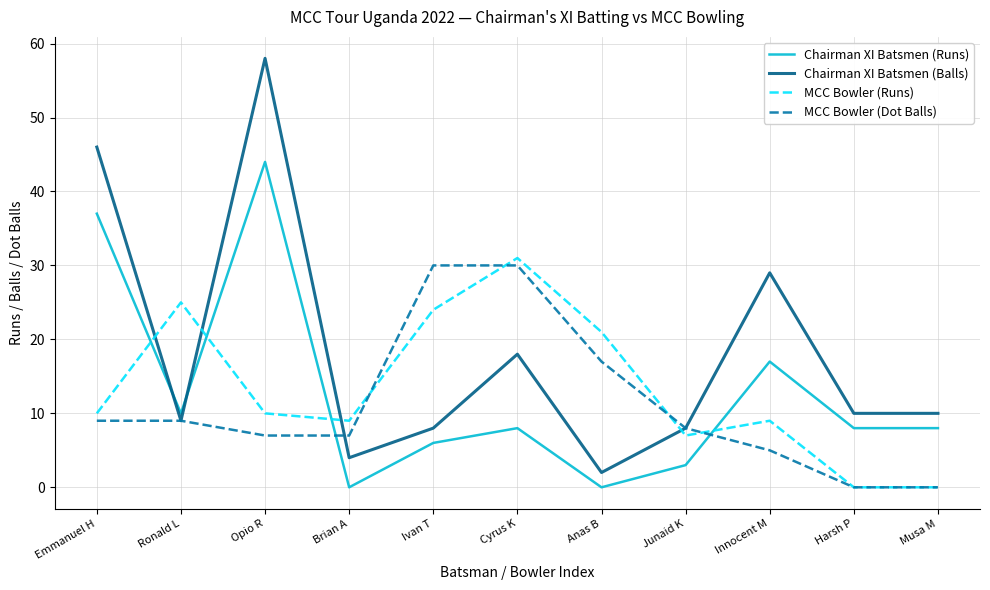

Count the number of categories in the chart.

11